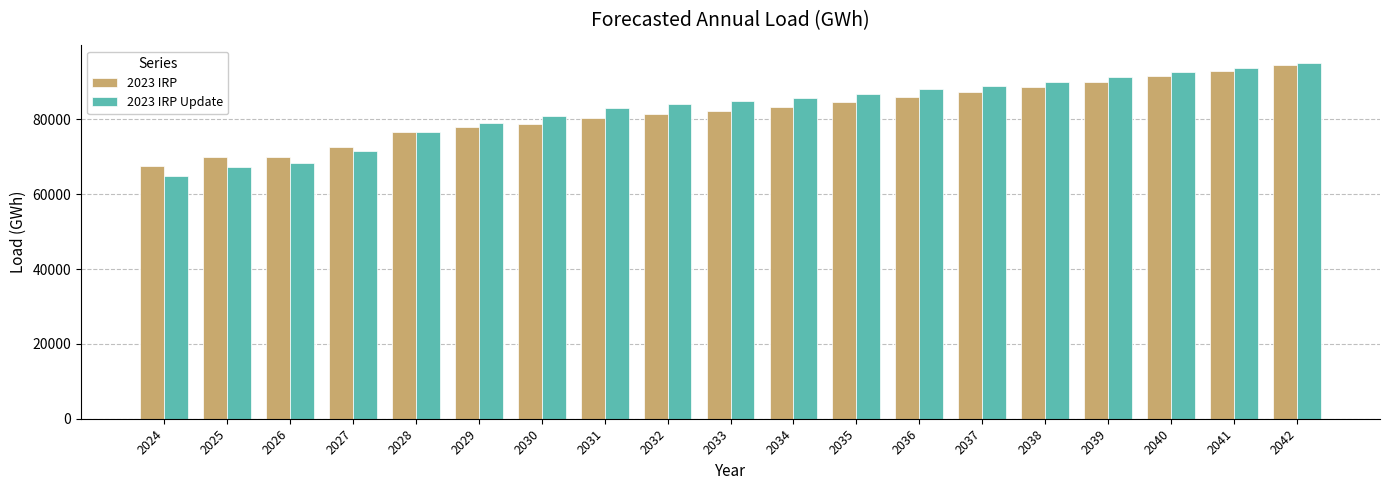

Which series has the largest range (max minus min)?

2023 IRP Update